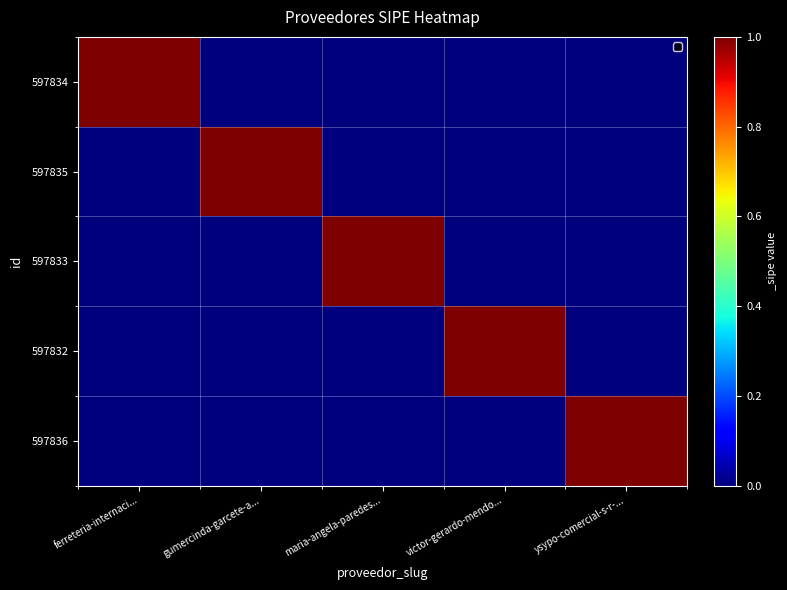

Which label corresponds to the largest value in the chart?

ferreteria-internaci...